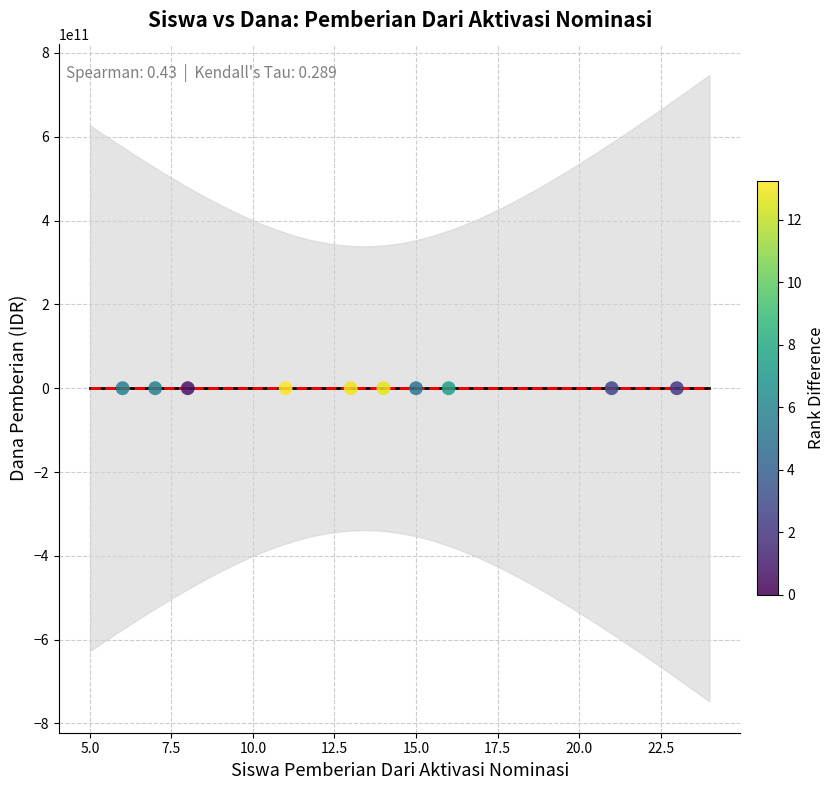

What is the average X value?

13